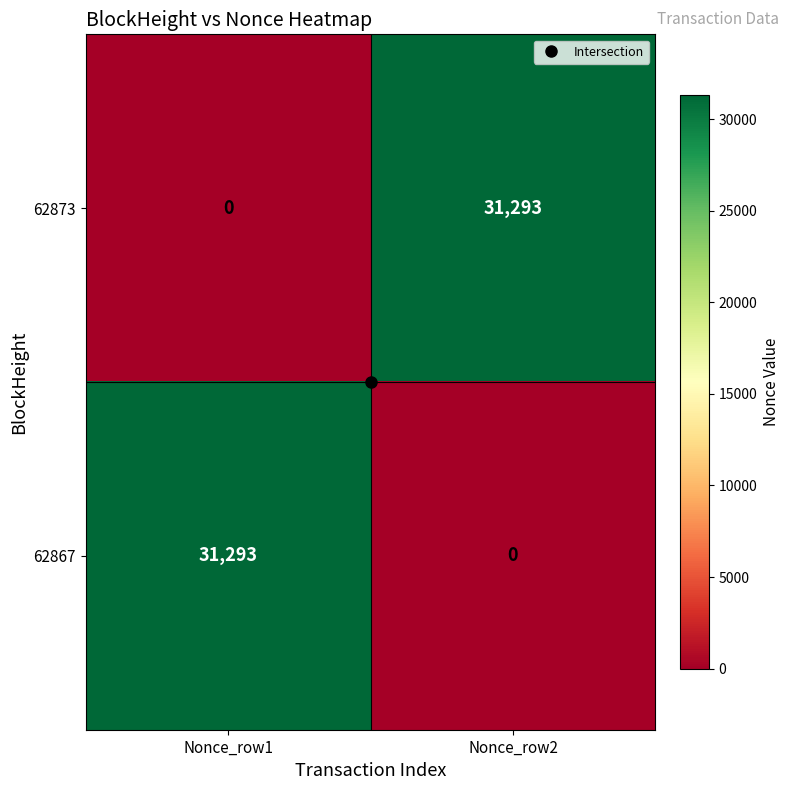

What is the difference between the maximum and minimum values in the 62873 series?

31293